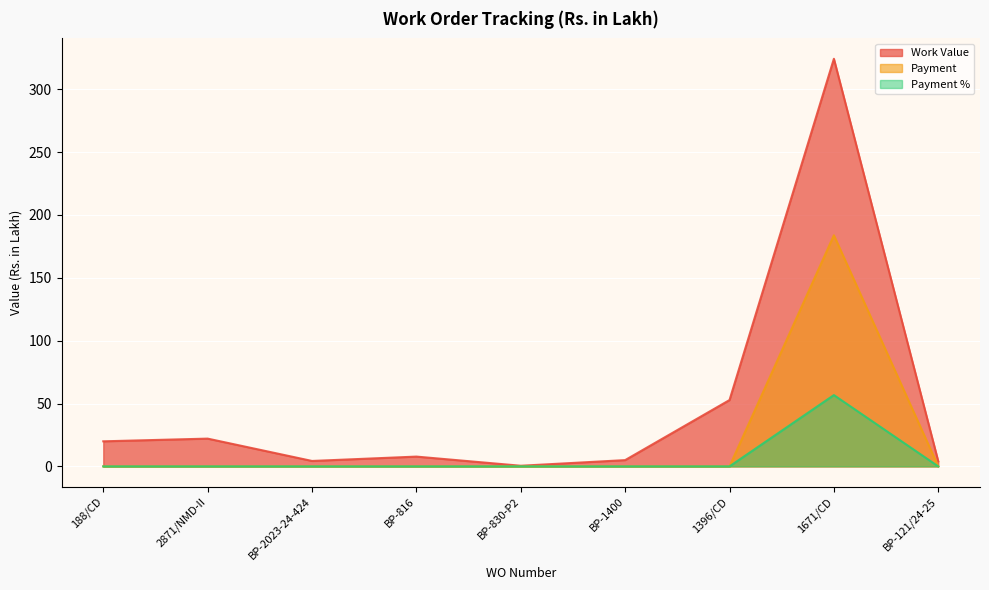

What is the label of the 4th point from the left?

BP-816